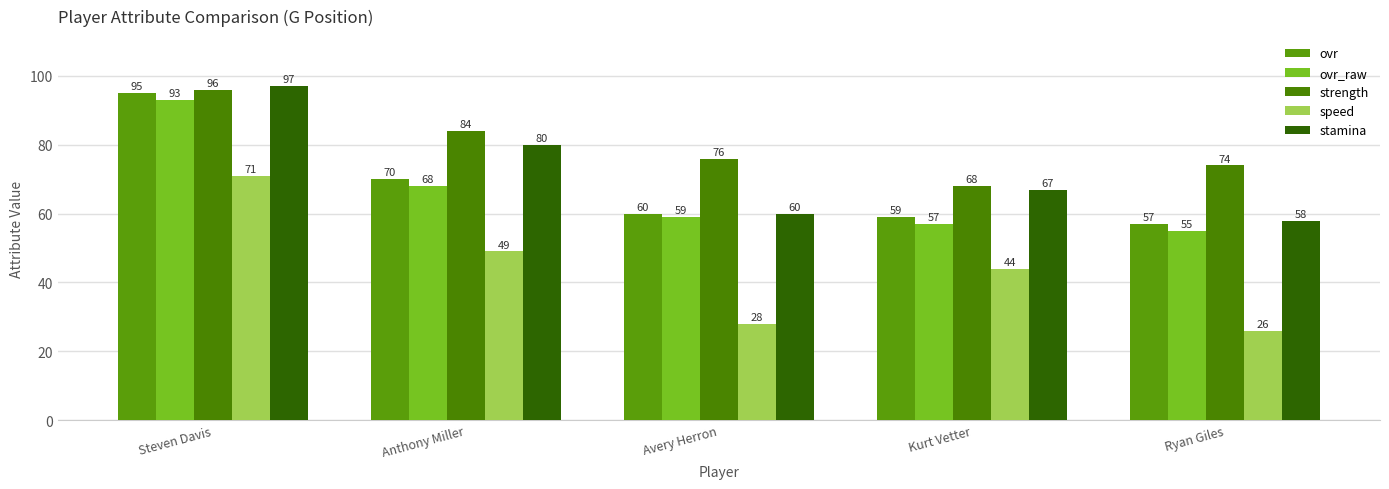

What position from the left is Kurt Vetter?

4